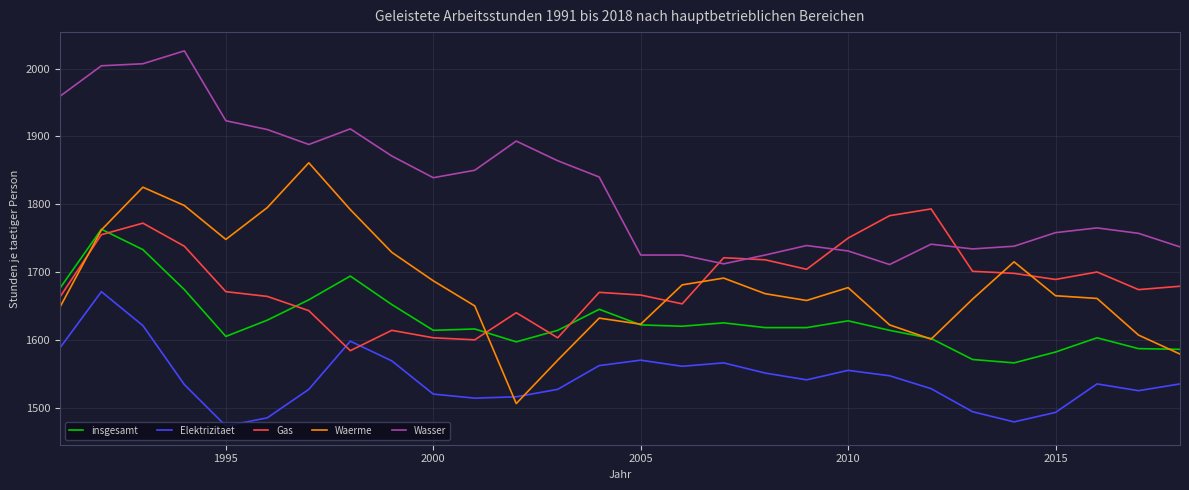

List the series in order of their peak value, highest first.

Wasser, Waerme, Gas, insgesamt, Elektrizitaet